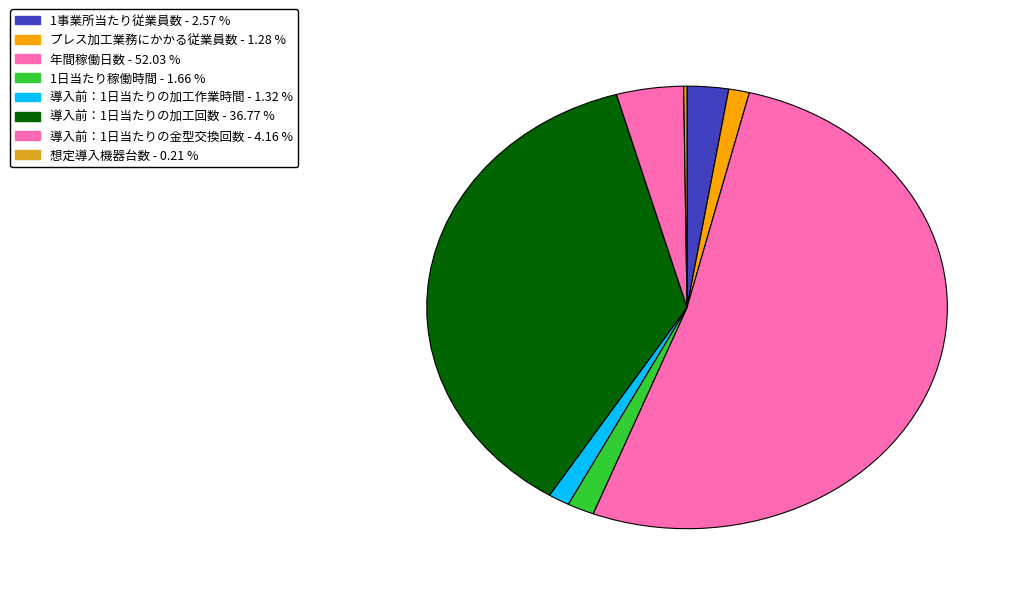

To the nearest percent, what portion does 導入前：1日当たりの加工回数 represent?

37%